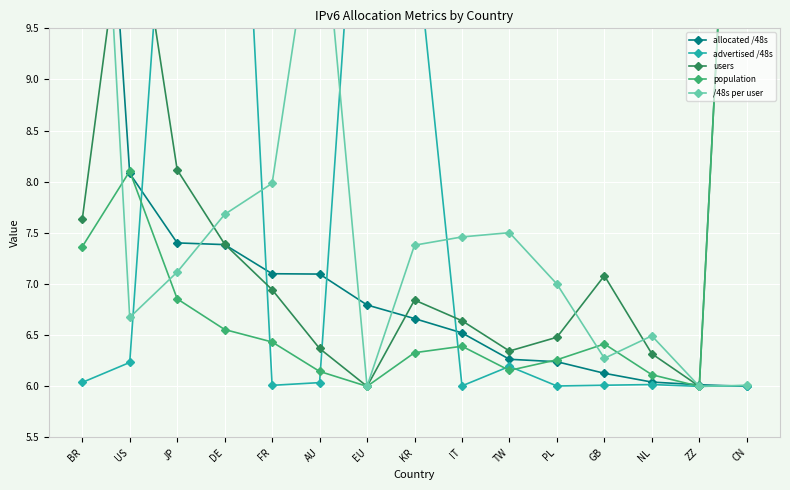

What is the difference between the second highest and minimum values in the allocated /48s series?

2.1